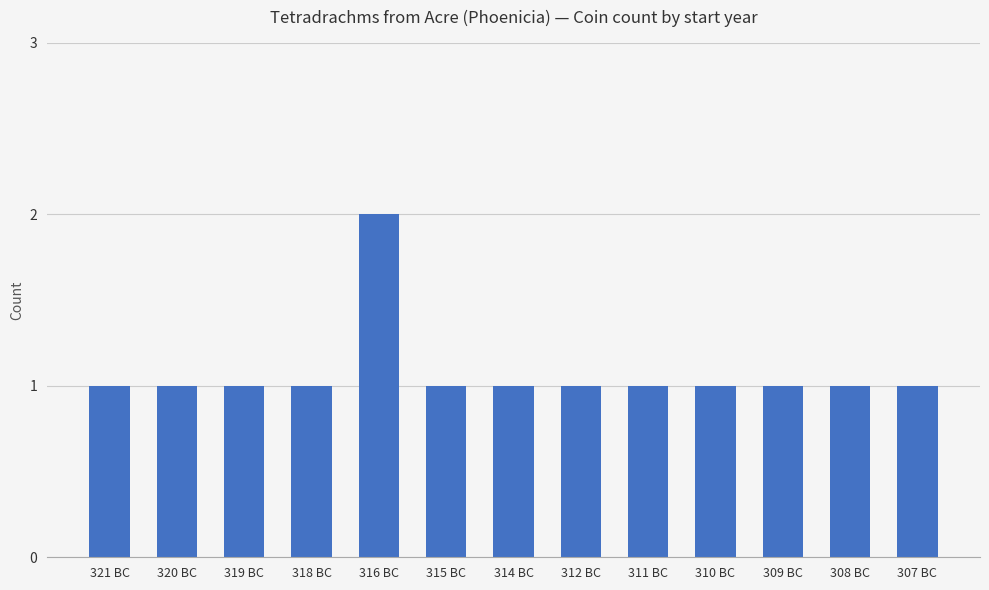

True or false: the data shows 1 at 321 BC.

True